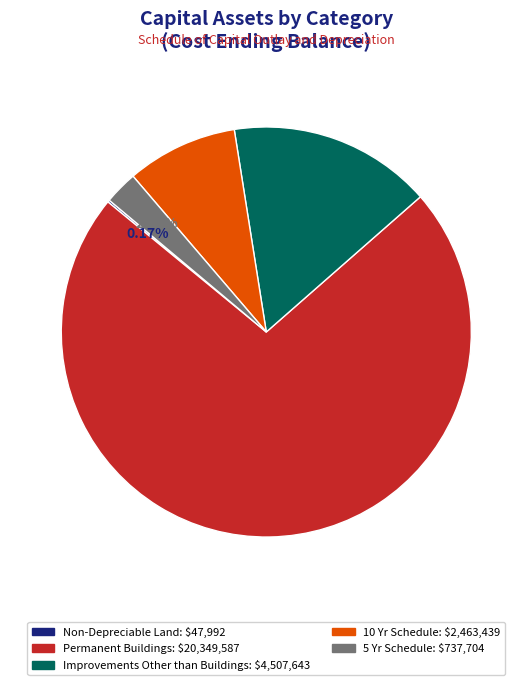

True or false: Improvements Other than Buildings accounts for 16% of the total.

True